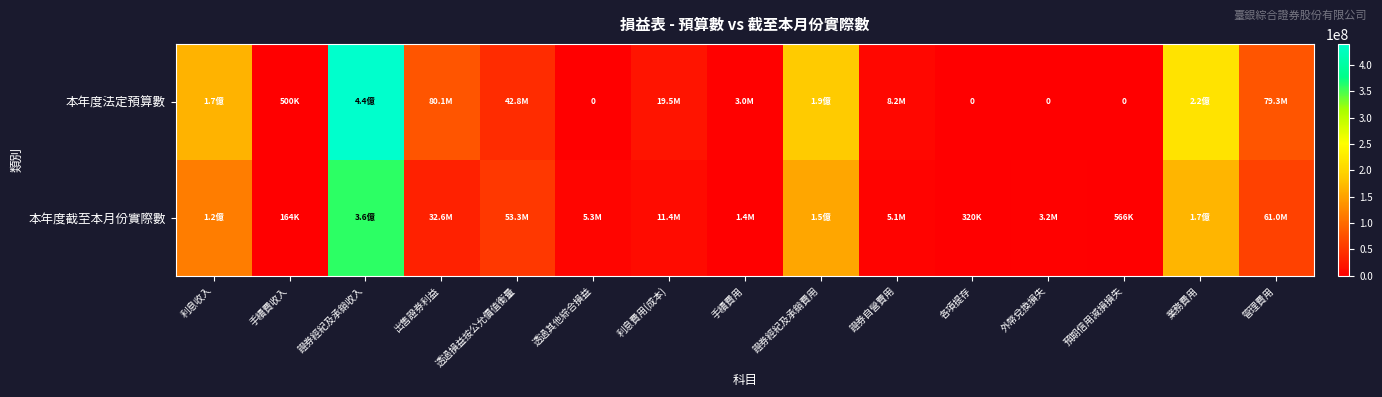

Which category has the highest value across all series?

證券經紀及承銷收入